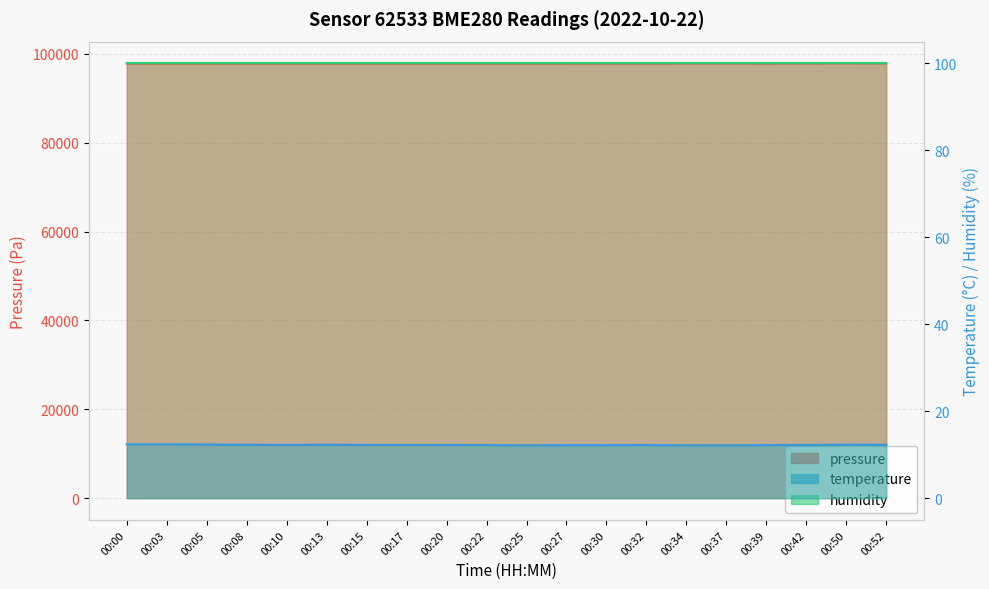

Which has a higher value, 00:05 or 00:15?

00:15